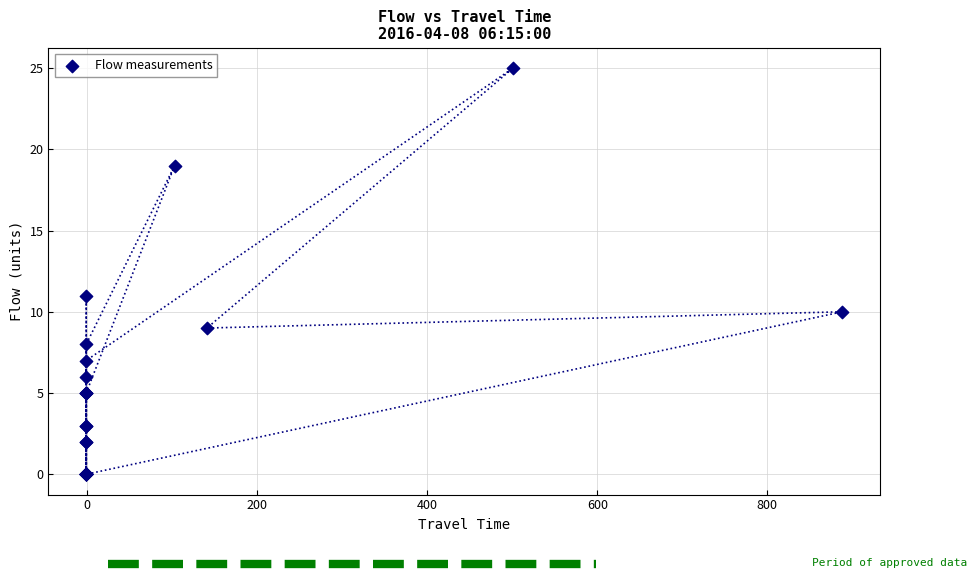

What Y value in the scatter plot is closest to 12?

11